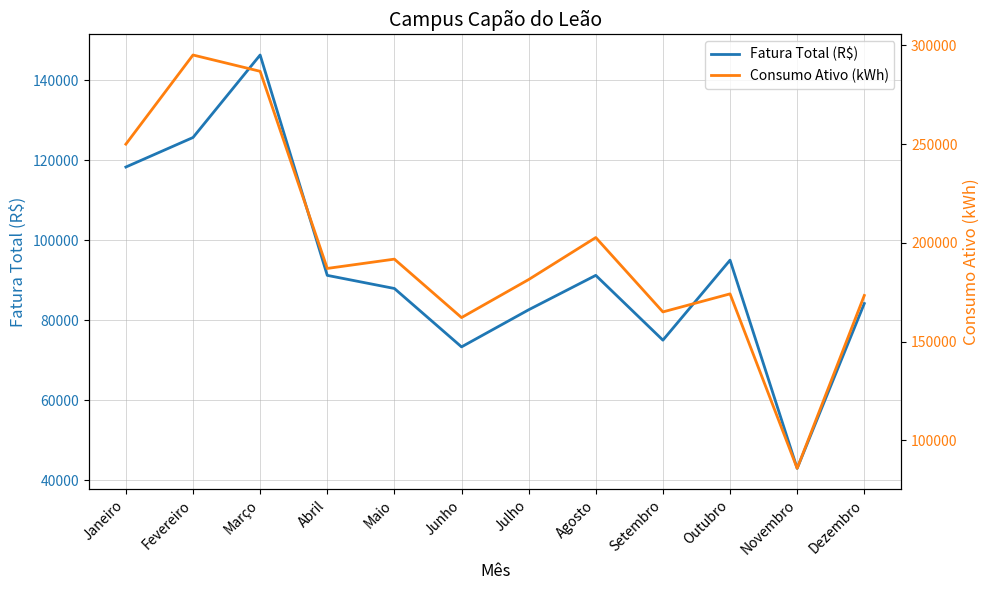

Reading left to right, transcribe all the data shown in this chart.

Fatura Total (R$): Janeiro=118298.9	Fevereiro=125678.8	Março=146300.2	Abril=91219.9	Maio=87941.7	Junho=73345.9	Julho=82616.0	Agosto=91221.0	Setembro=75026.1	Outubro=95024.3	Novembro=42980.3	Dezembro=84182.8
Consumo Ativo (kWh): Janeiro=249999.0	Fevereiro=295131.0	Março=286879.0	Abril=187084.0	Maio=191794.0	Junho=162209.0	Julho=181456.0	Agosto=202722.0	Setembro=165074.0	Outubro=174208.0	Novembro=85874.0	Dezembro=173394.0